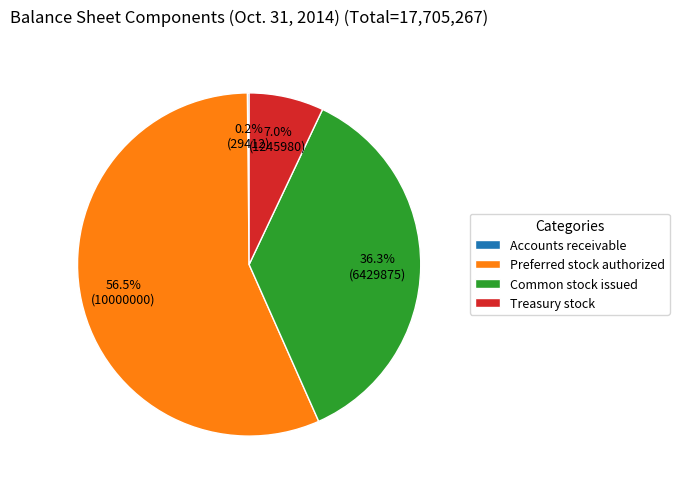

True or false: Common stock issued accounts for 36% of the total.

True